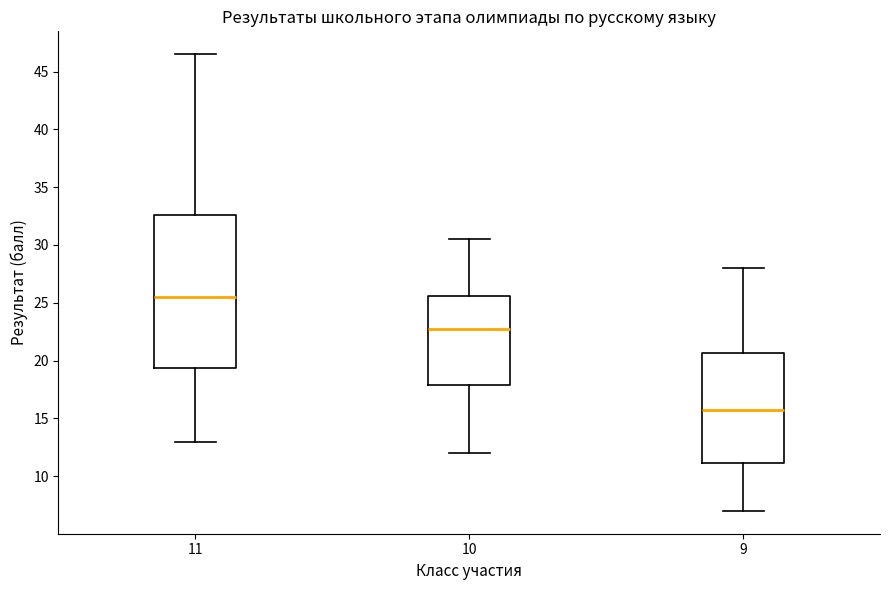

Where is the upper edge of the box at x = 10 on the y-axis? The values are not printed on the chart, so give them approximately, as read against the axis.

25.5